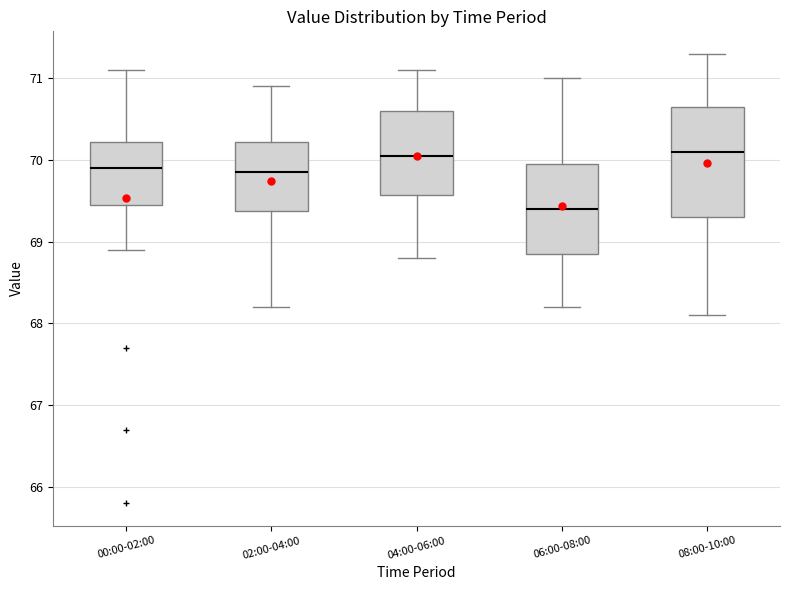

Which box is the tallest, from its lower edge to its upper edge?

08:00-10:00